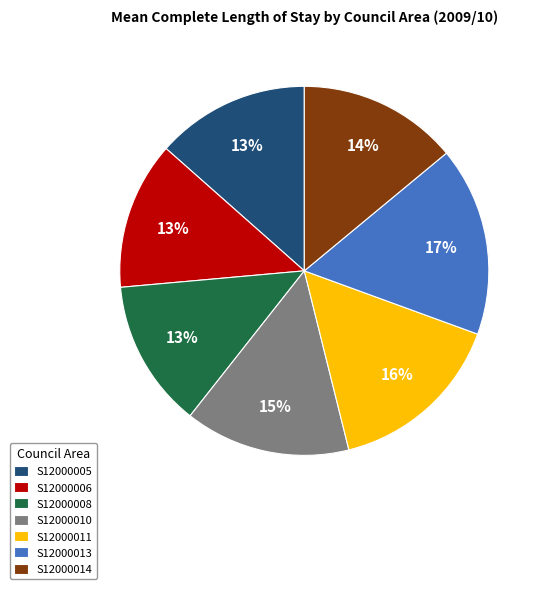

To the nearest percent, what percentage of the pie is S12000011?

16%